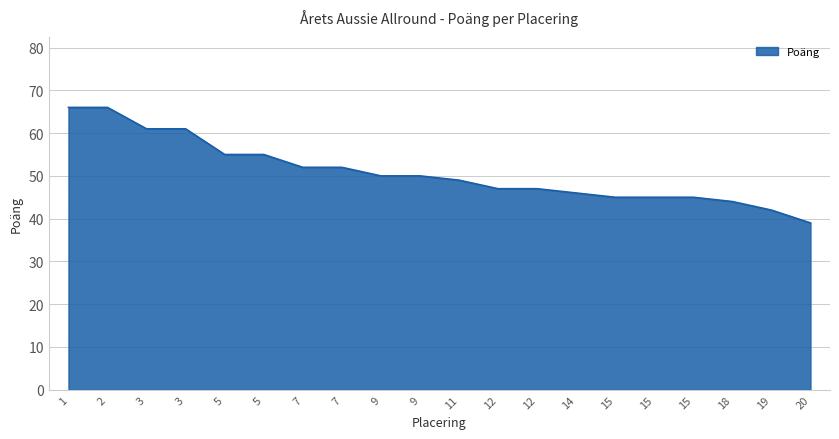

How many lines are shown in the chart?

1